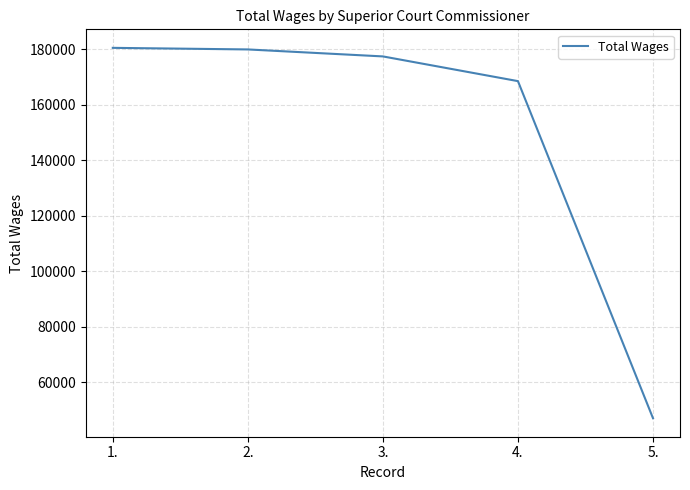

Read the value at 3..

177476